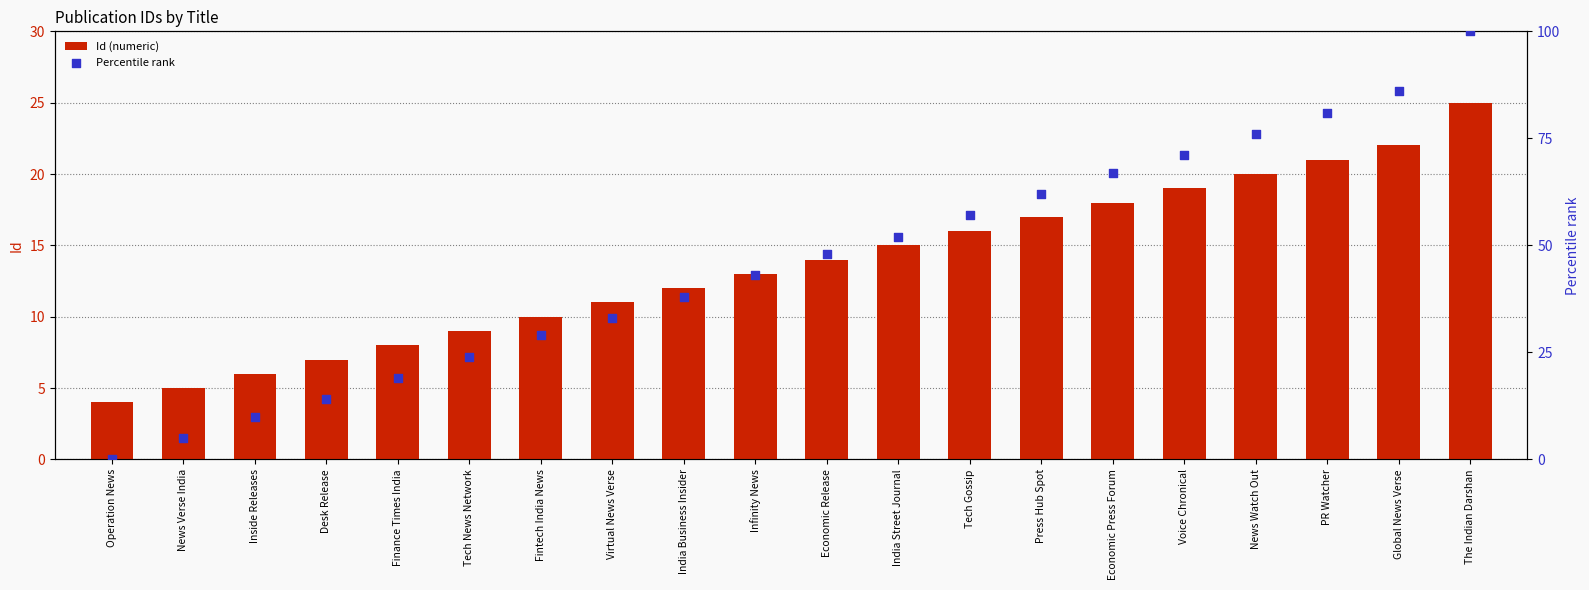

At which category is the sum across all series the highest?

The Indian Darshan